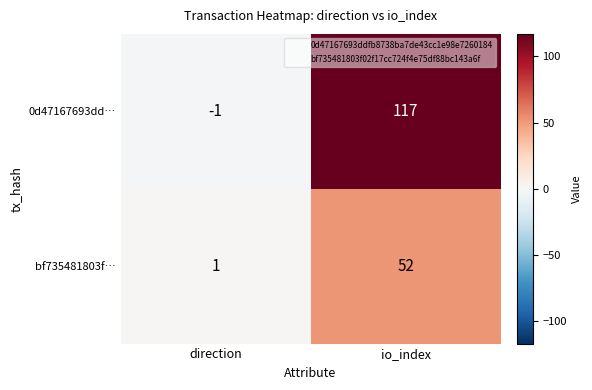

How many data points in bf735481803f… are less than 52?

1